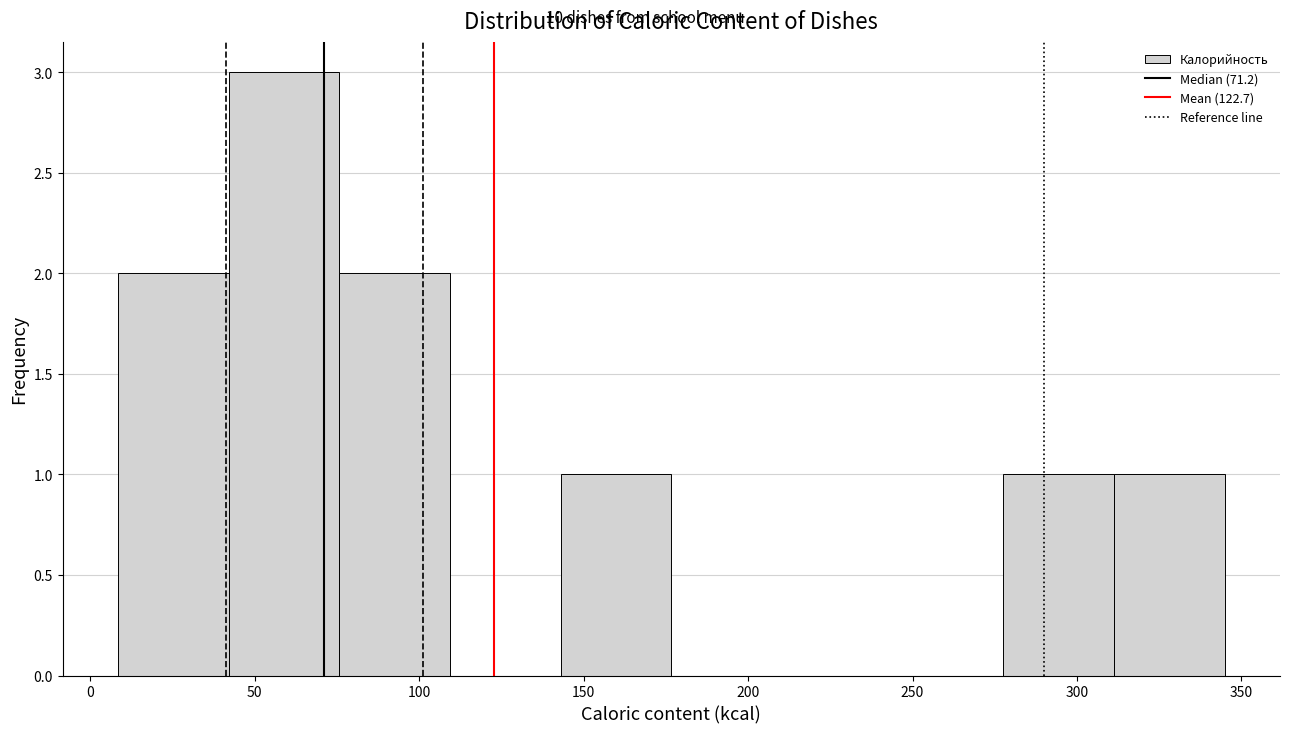

Which range on the x-axis has the tallest bar?

40 to 75